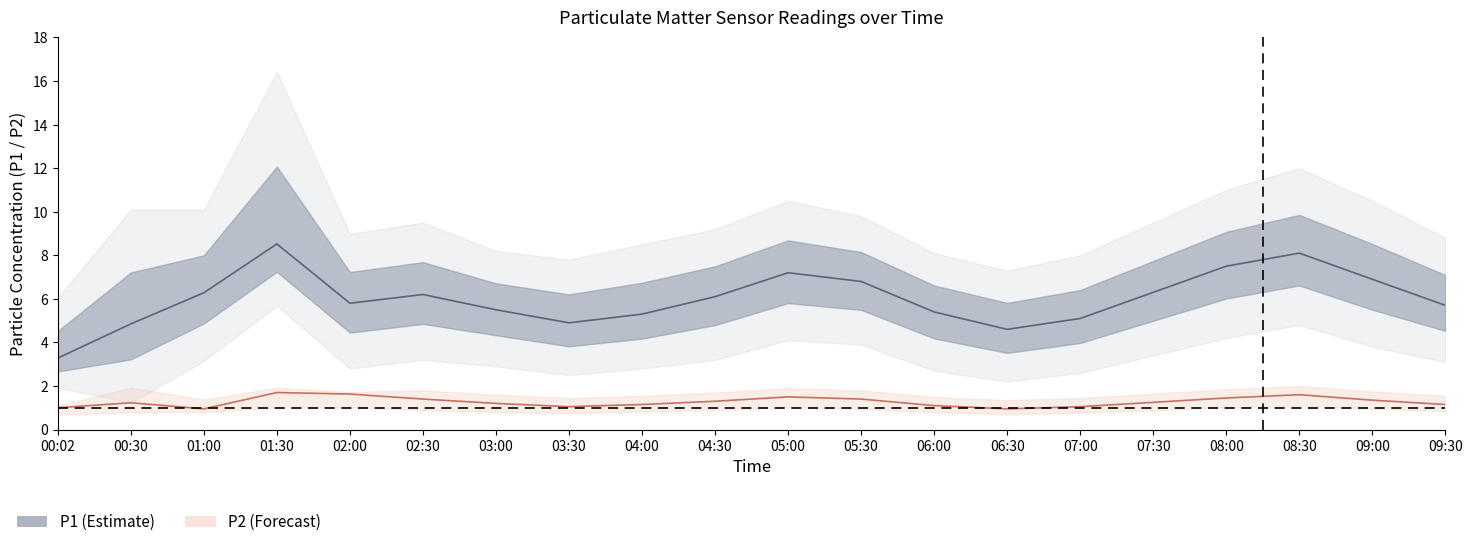

Which category has the lowest value across all series?

01:00